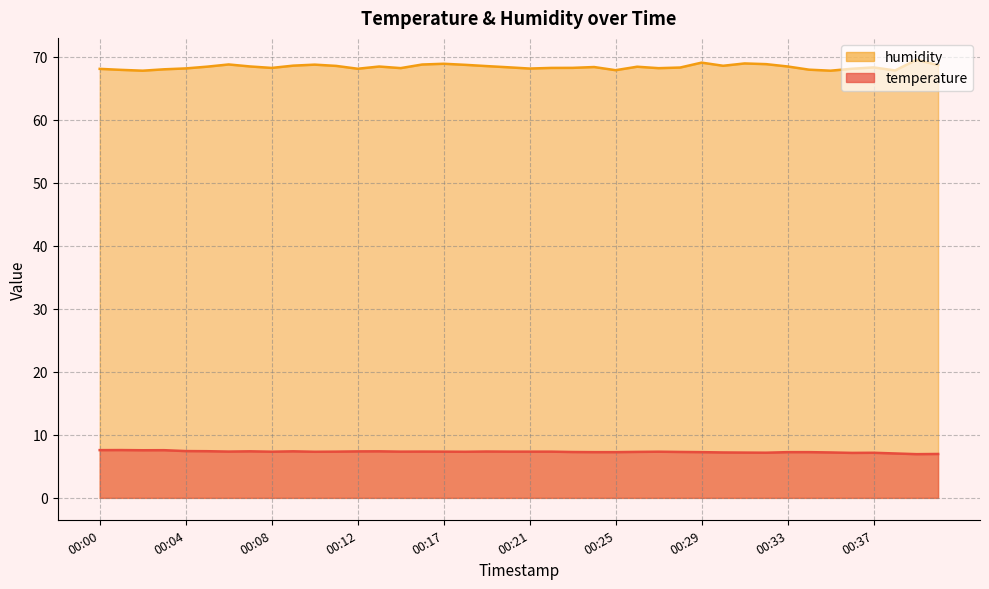

At which label does temperature first exceed 7?

00:00